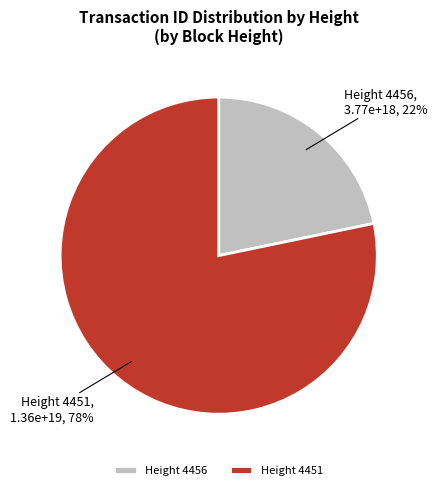

Is it true that Height 4451 is 78% of the pie?

True